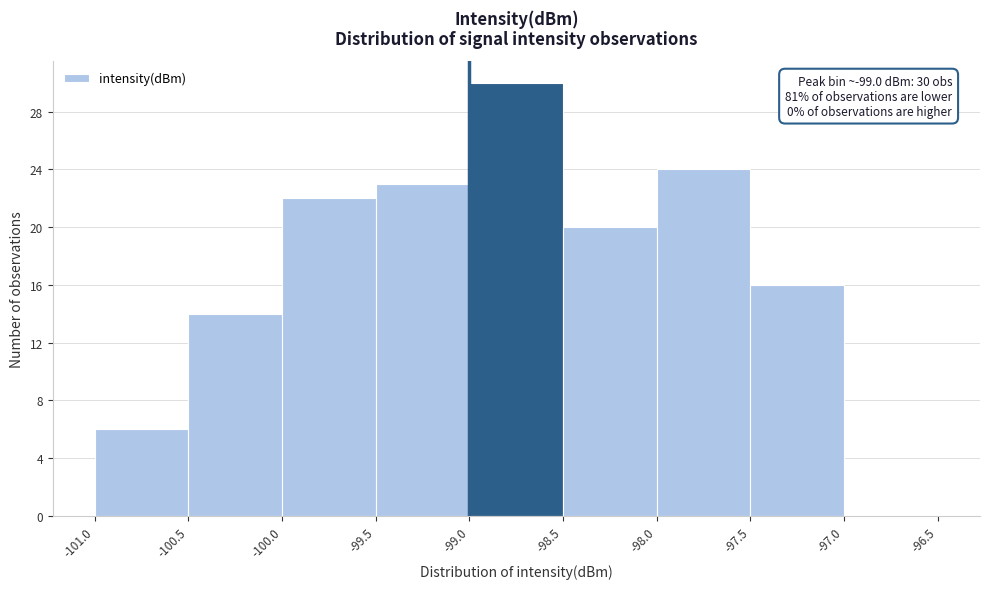

Which range on the x-axis has the tallest bar?

-99.0 to -98.5